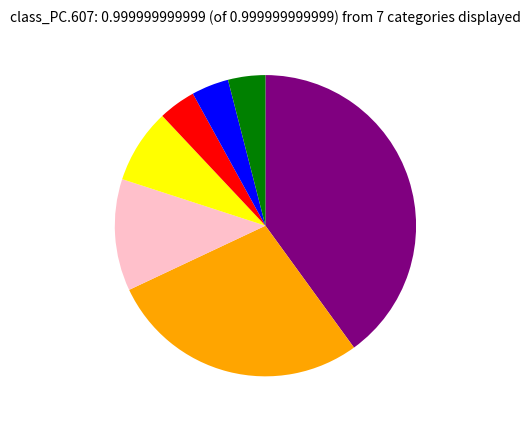

Is there a majority slice in this chart?

No